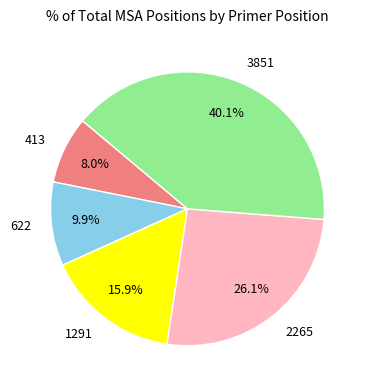

How many segments does this pie chart have?

5